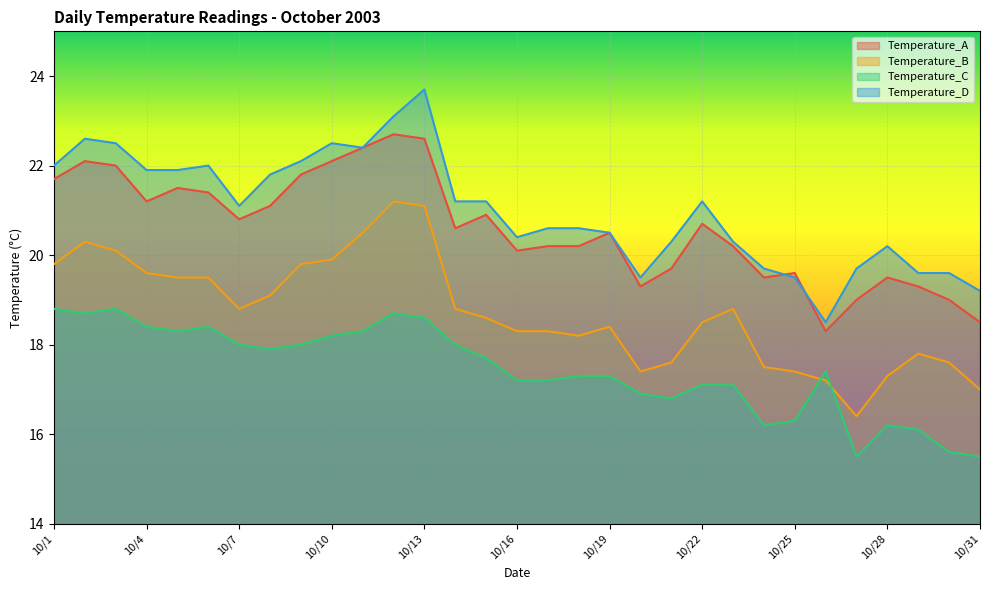

What are all the series names shown in the legend?

Temperature_A, Temperature_B, Temperature_C, Temperature_D